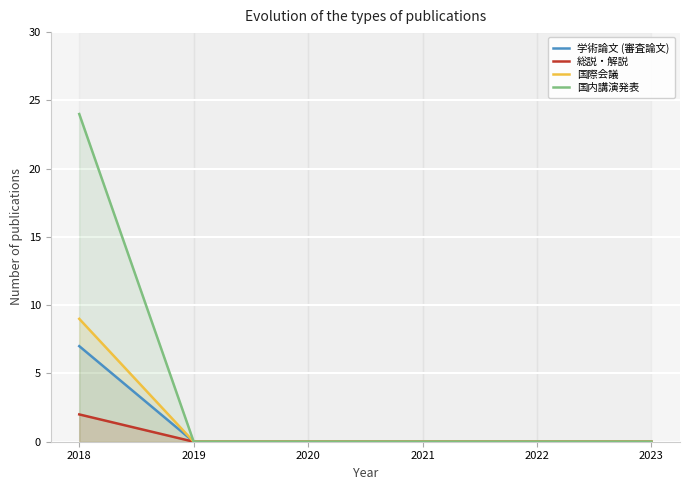

How many series are shown in this chart?

4